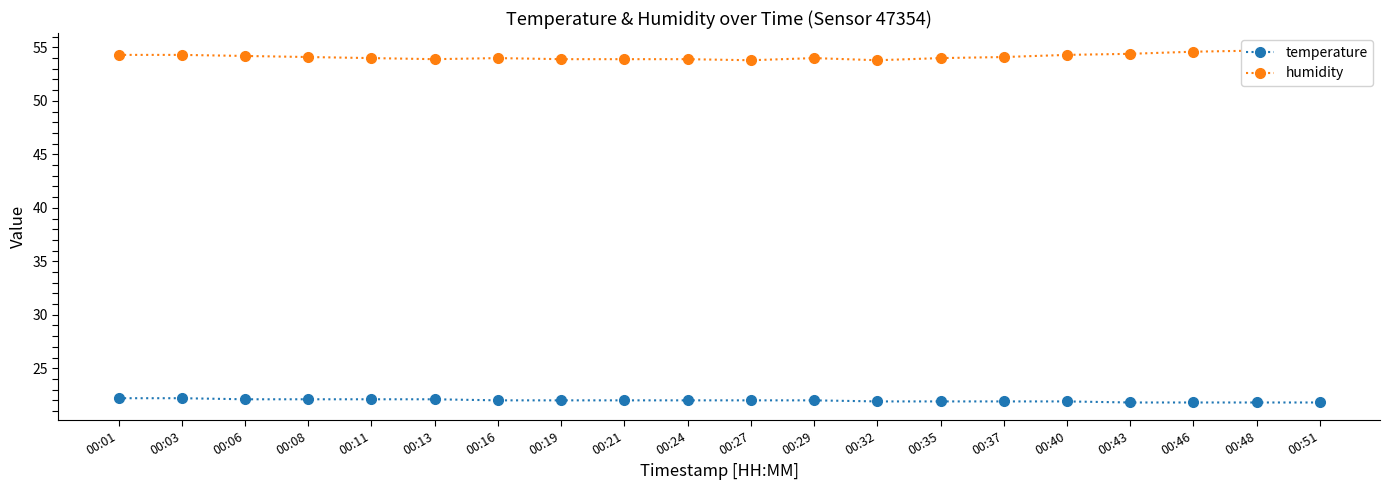

Which has a higher value, 00:40 or 00:24?

00:24